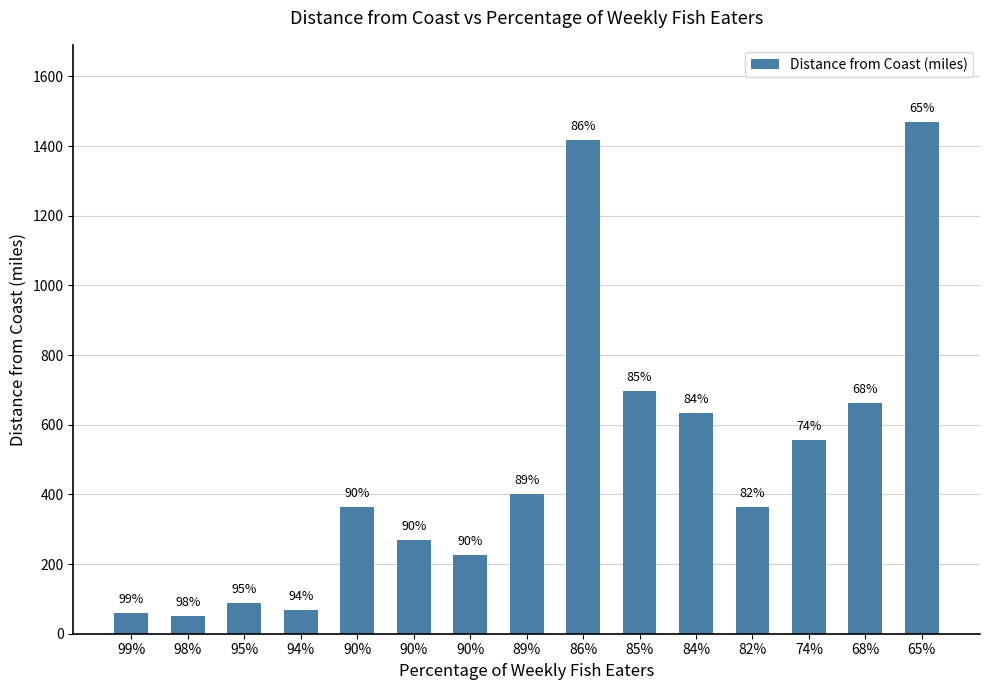

Which category has the highest value across all series?

65%